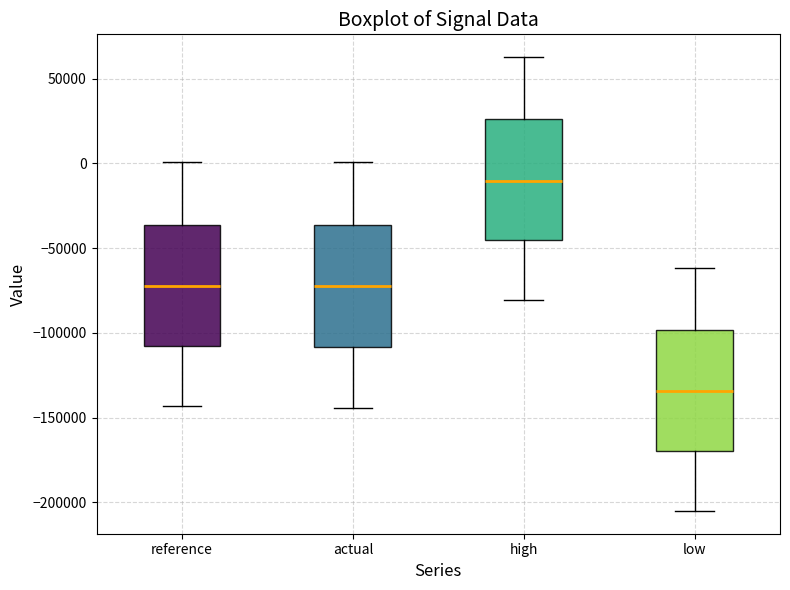

Reading left to right, transcribe this box plot: for each box, give where its median line is, the range the box spans, and where its two whiskers end, as read against the y-axis. The values are not printed on the chart, so give them approximately, as read against the axis.

reference: median -70000, box -110000 to -35000, whiskers -145000 to 0
actual: median -70000, box -110000 to -35000, whiskers -145000 to 0
high: median -10000, box -45000 to 25000, whiskers -80000 to 65000
low: median -135000, box -170000 to -100000, whiskers -205000 to -60000